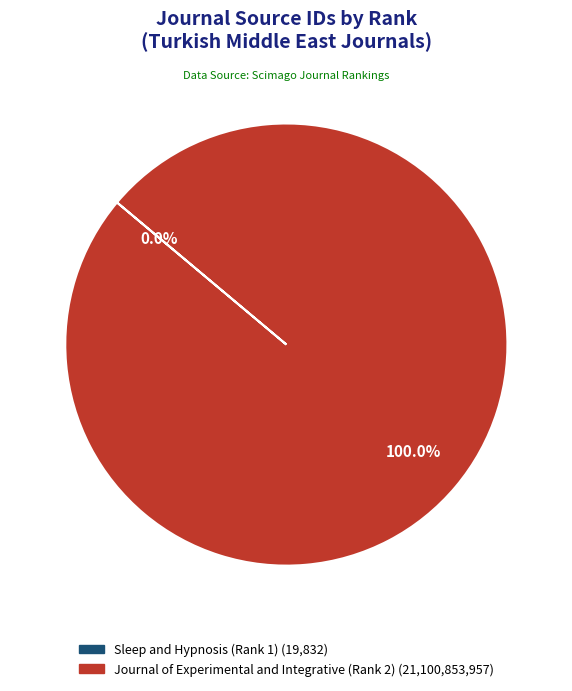

Is it true that Journal of Experimental and Integrative (Rank 2) is 100% of the pie?

True